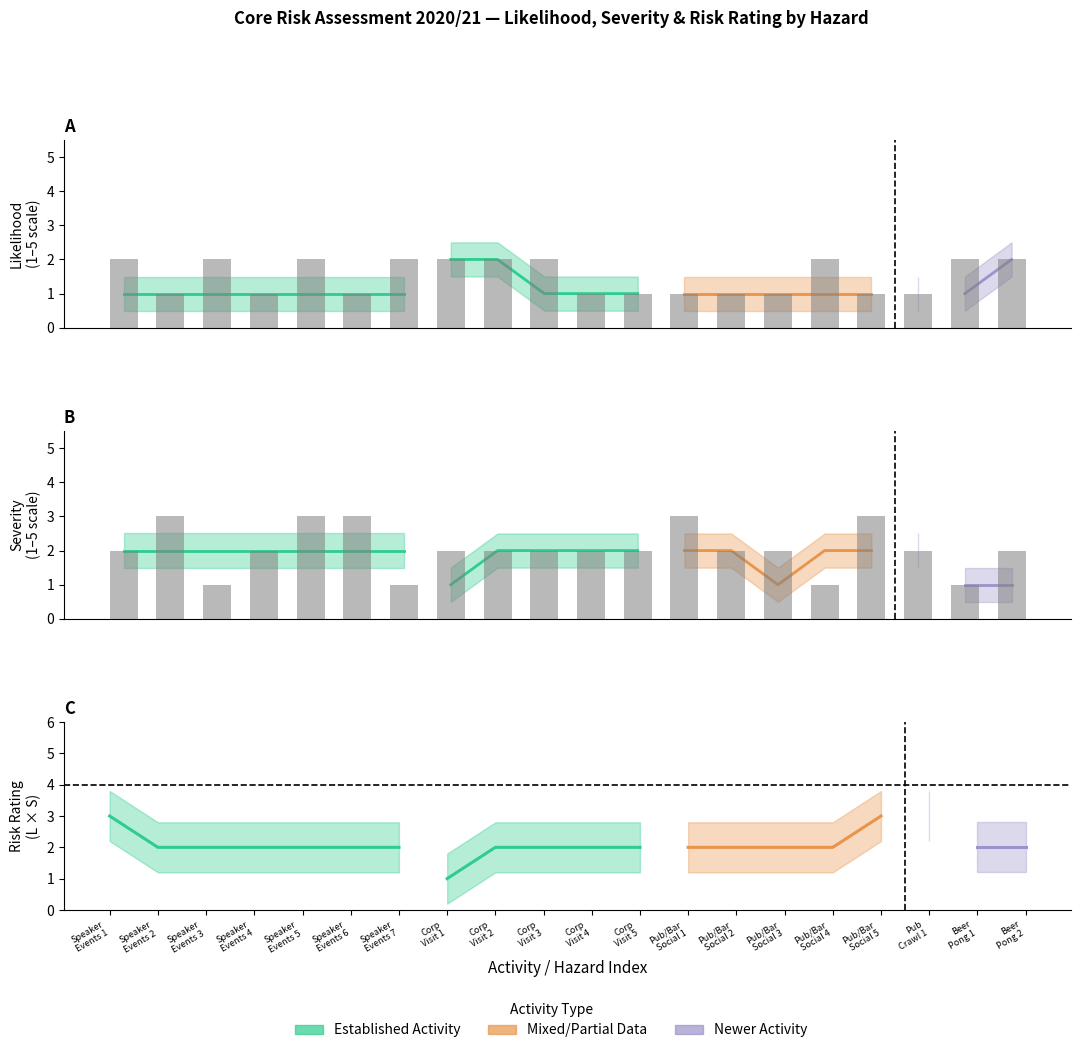

Does the chart contain any negative values?

No